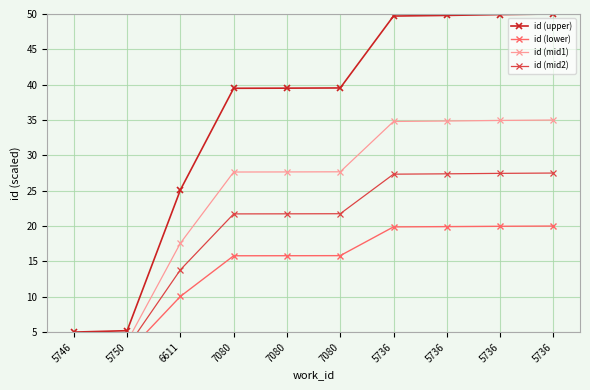

Reading right to left, list all the values displayed in this chart.

id (upper): 50.0	49.9	49.8	49.7	39.5	39.5	39.5	25.1	5.2	5.0
id (lower): 20.0	20.0	19.9	19.9	15.8	15.8	15.8	10.0	2.1	2.0
id (mid1): 35.0	34.9	34.9	34.8	27.7	27.7	27.6	17.6	3.6	3.5
id (mid2): 27.5	27.5	27.4	27.3	21.7	21.7	21.7	13.8	2.9	2.8